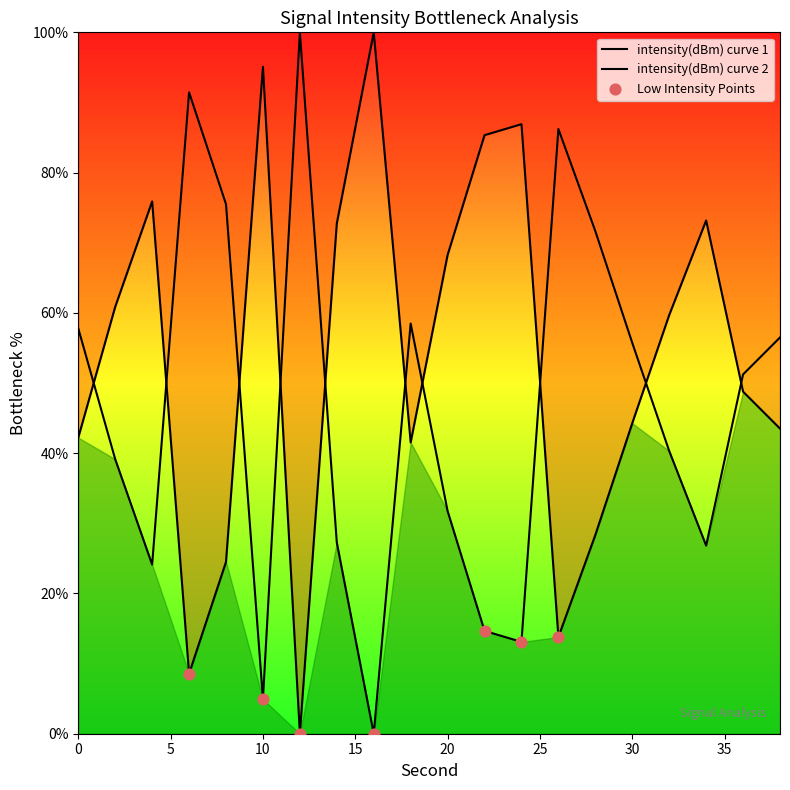

Which has a higher value, 16 or 18?

16